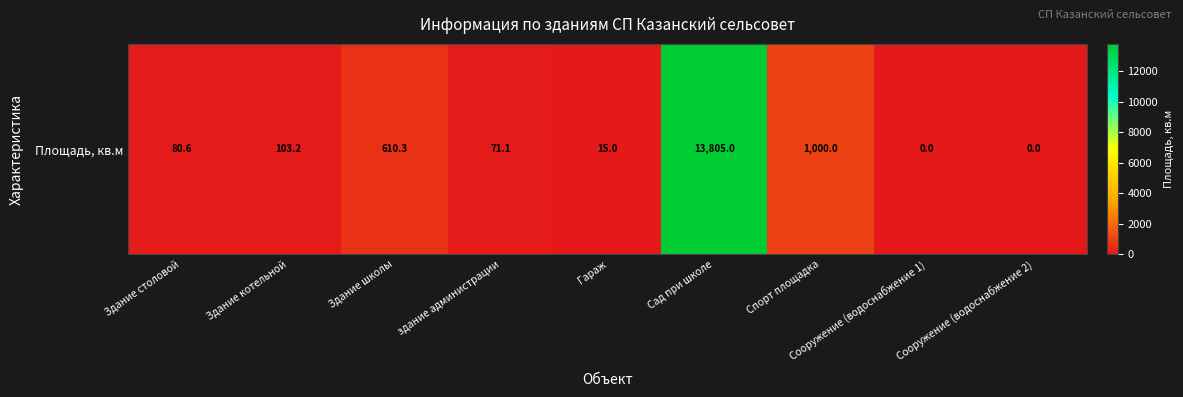

The chart shows a value of 45.6 at Здание столовой. True or false?

False